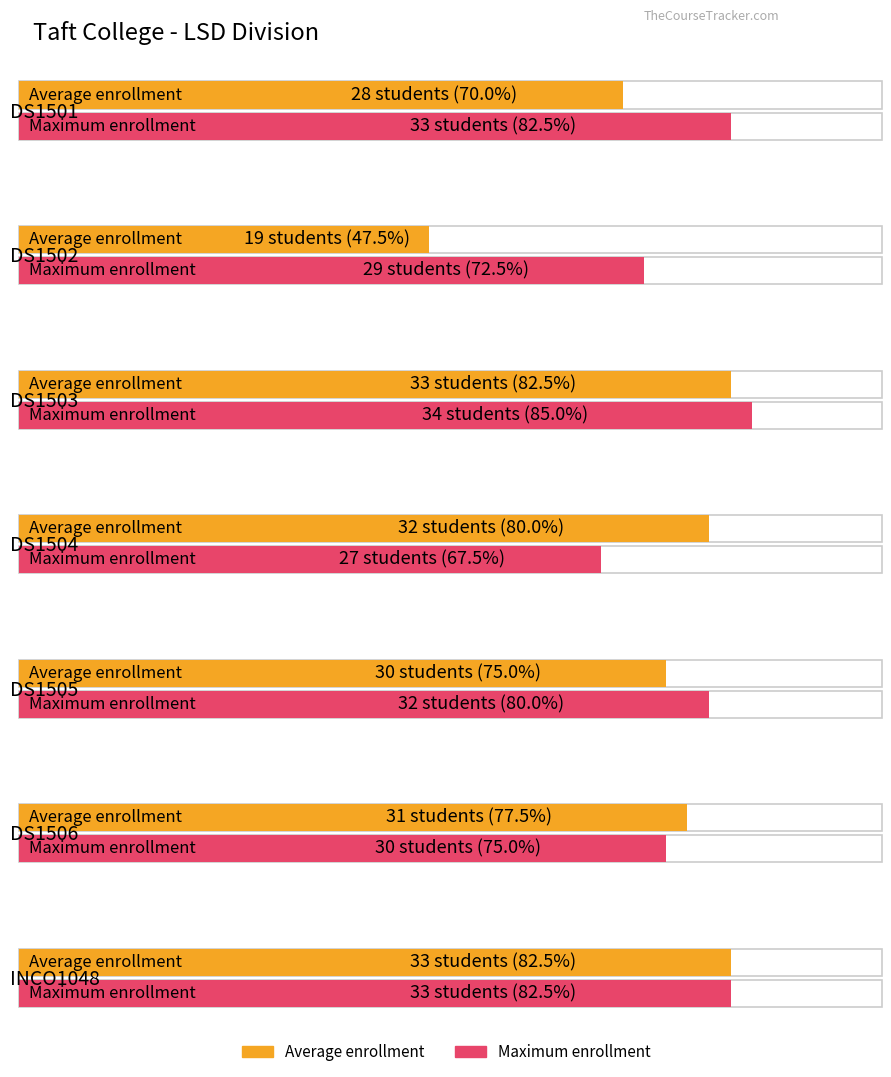

What is the label of the 7th bar from the left?

INCO1048